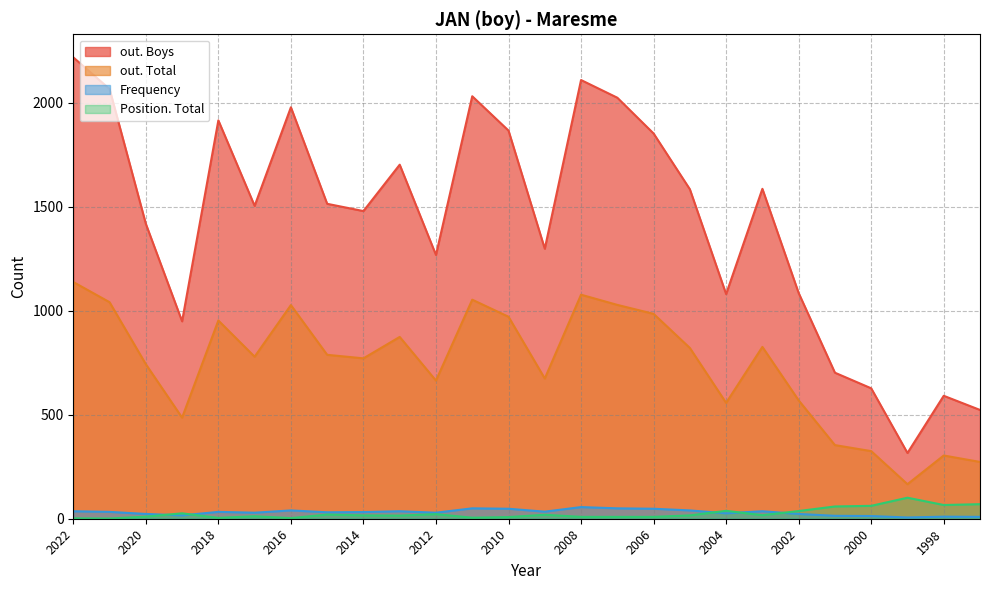

Reading left to right, extract all data points from this chart.

Frequency: 36	33	23	16	33	29	40	31	32	36	29	50	48	34	56	50	48	40	26	36	23	14	13	6	10	9
Position. Total: 2	1	10	26	4	12	3	20	16	15	22	5	8	19	9	9	9	16	38	17	37	59	62	101	66	70
out. Total: 1138	1041	743	486	953	779	1027	788	771	874	664	1053	971	674	1077	1028	985	821	557	826	569	354	325	166	304	273
out. Boys: 2218	2066	1418	949	1915	1504	1978	1514	1479	1702	1268	2031	1866	1298	2109	2024	1852	1584	1080	1586	1085	702	627	316	591	523